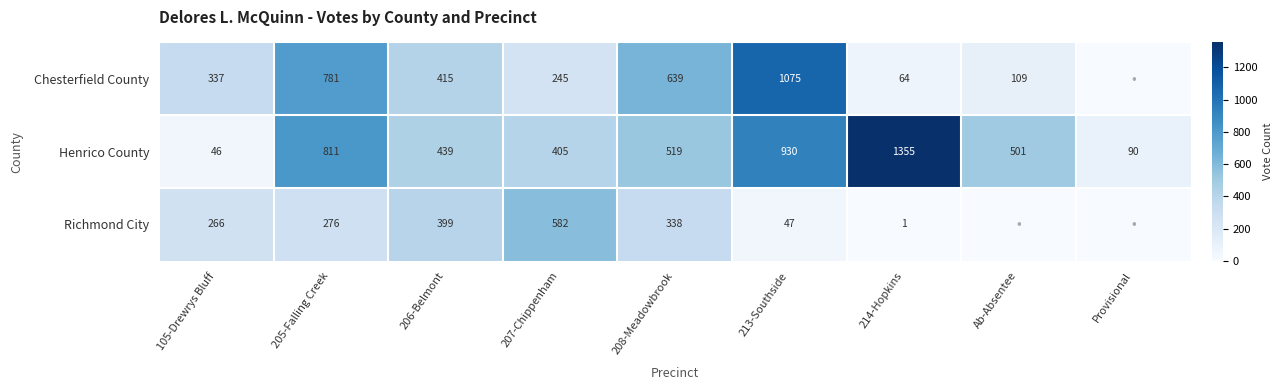

Rank the series at 213-Southside from lowest to highest value.

Richmond City, Henrico County, Chesterfield County